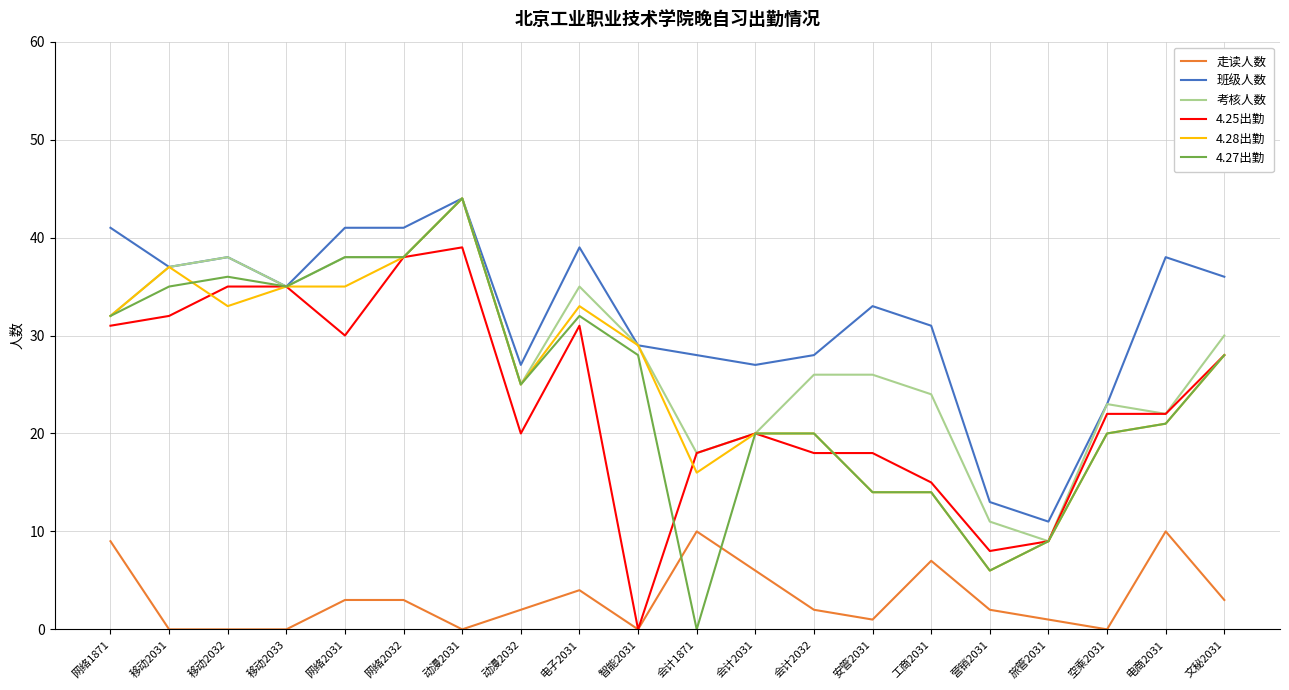

Which category has the highest value across all series?

动漫2031